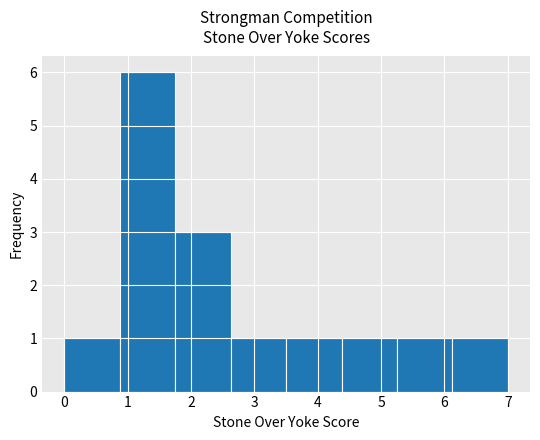

Reading left to right, list every bar in this chart as the range it spans on the x-axis followed by its height. Neither the bar edges nor the heights are printed on the chart, so give them approximately, as read against the axes.

0.0 to 0.9: 1
0.9 to 1.8: 6
1.8 to 2.6: 3
2.6 to 3.5: 1
3.5 to 4.4: 1
4.4 to 5.3: 1
5.3 to 6.1: 1
6.1 to 7.0: 1